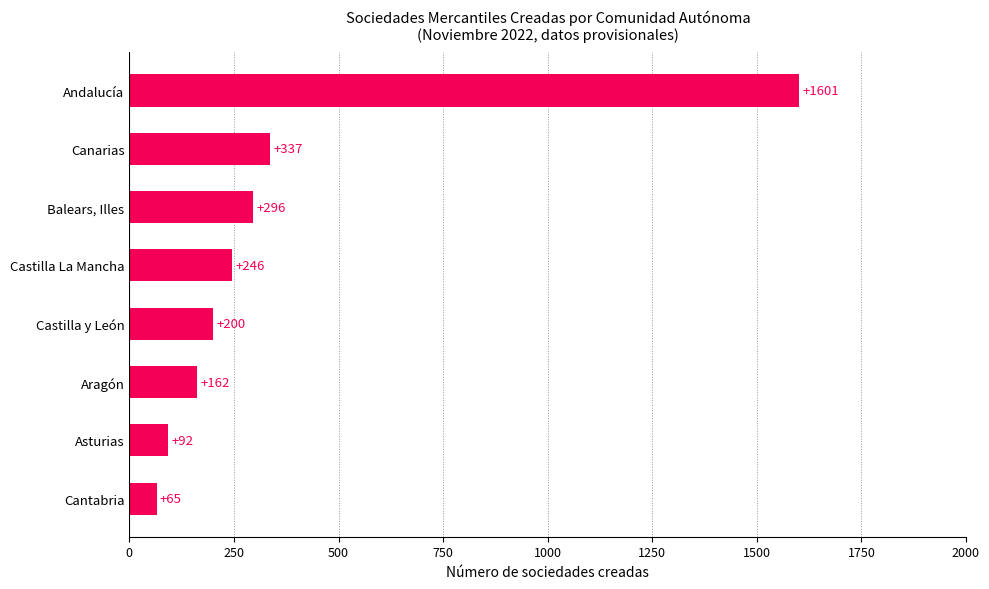

Between Castilla La Mancha and Asturias, which is larger?

Castilla La Mancha